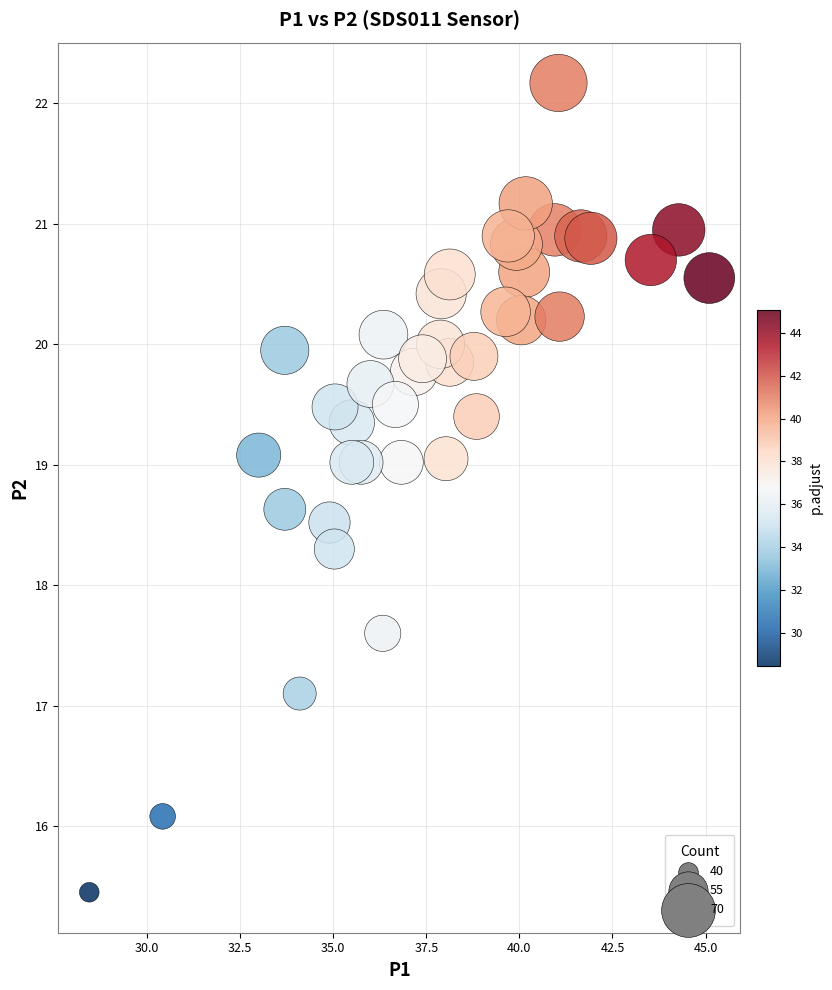

What Y value in the scatter plot is closest to 18?

18.3